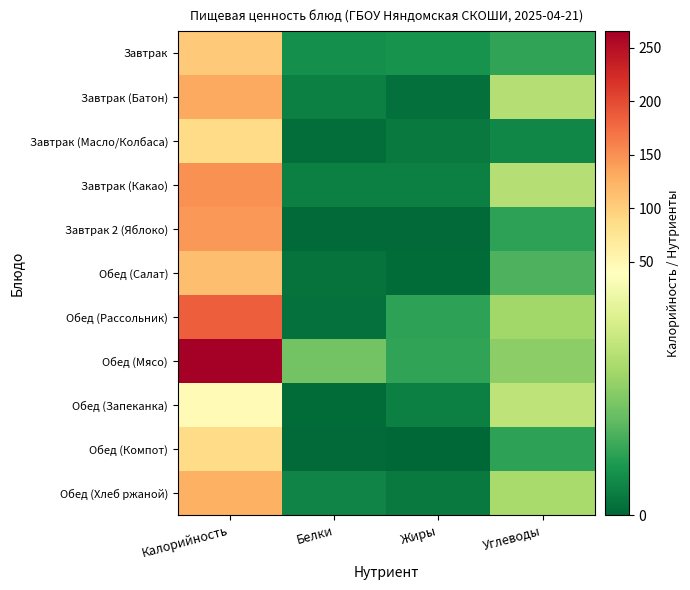

Which series has the largest range (max minus min)?

Обед (Мясо)